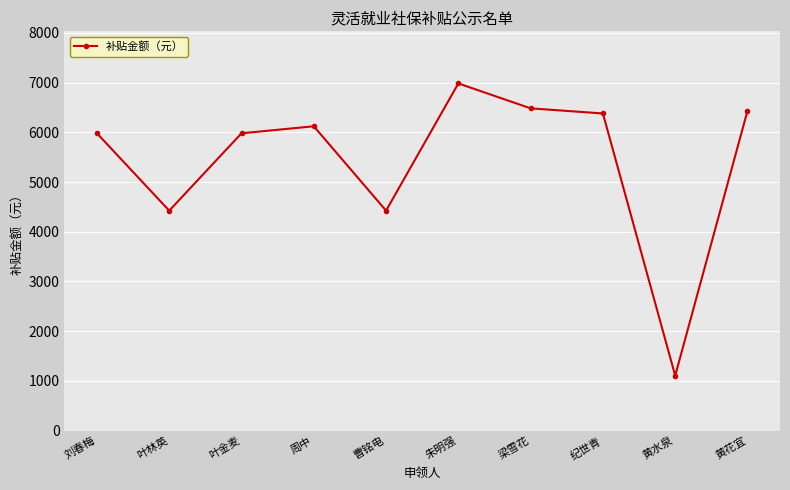

Does the chart have visible grid lines?

Yes